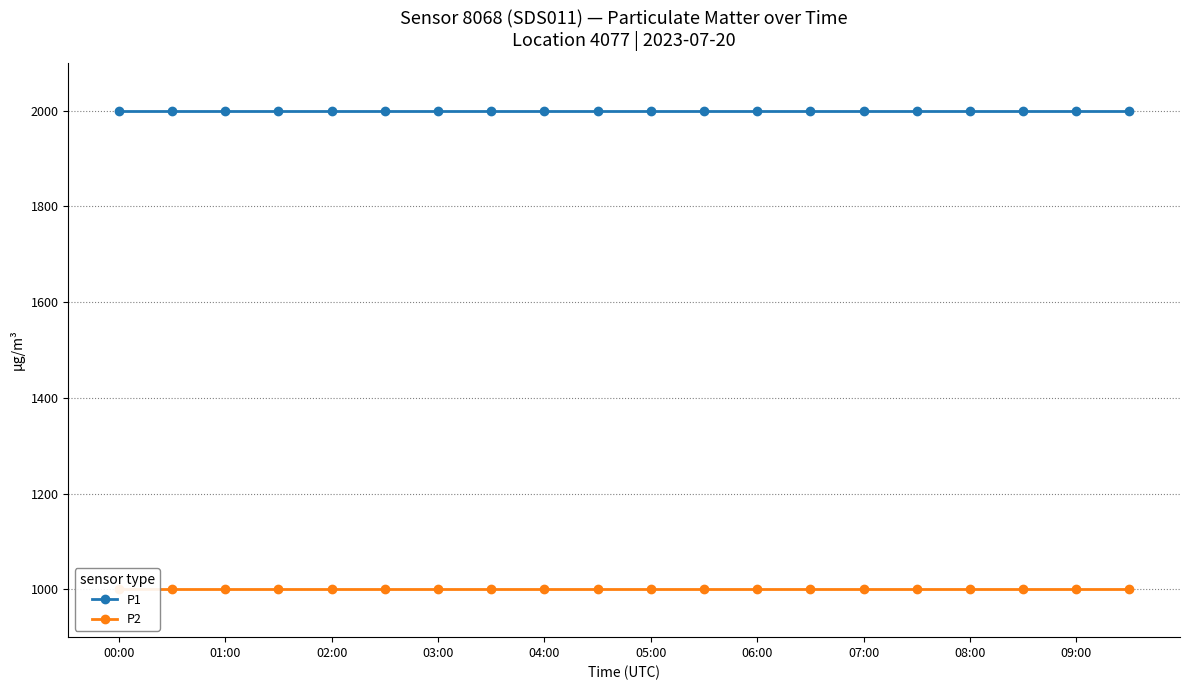

Between 03:00 and 11, which series saw the biggest shift?

P1